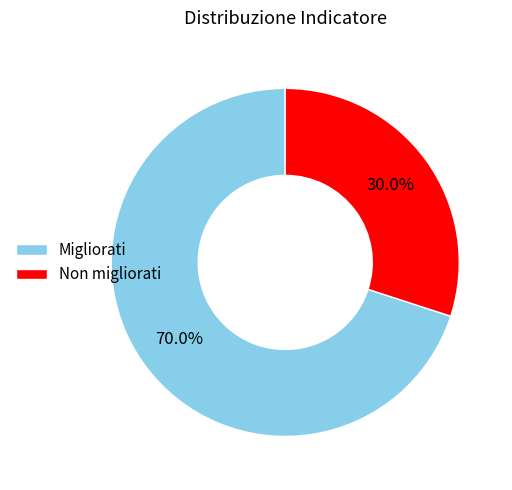

The Migliorati slice represents 84% of the pie. True or false?

False